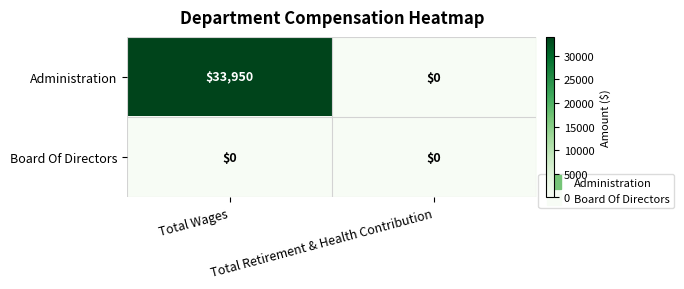

What is the total value across all series at Total Wages?

33950